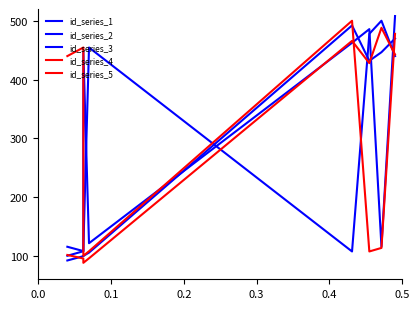

What is the smallest value displayed?

88.0